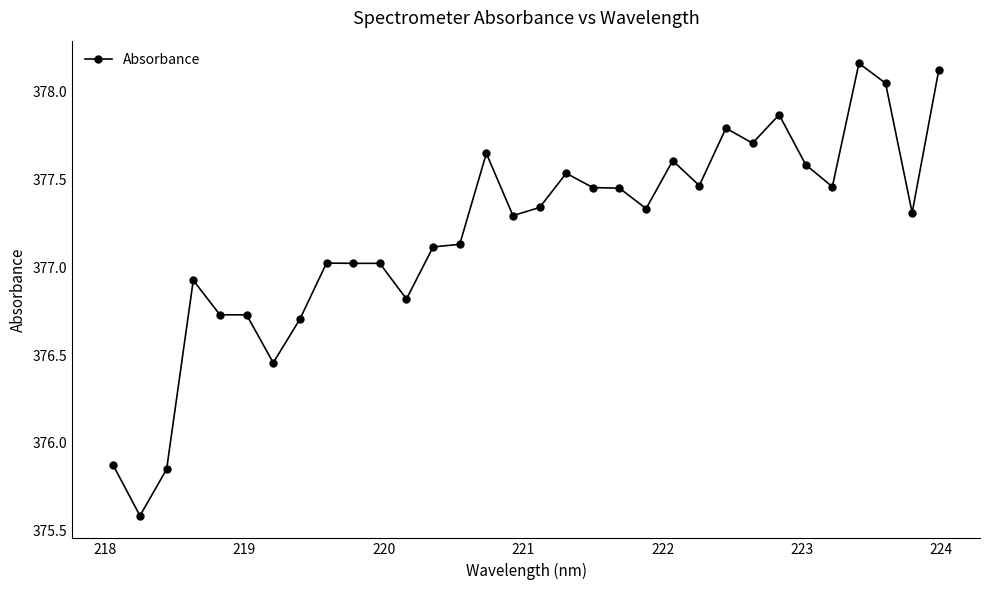

True or false: the data has more than 0 interior local peaks.

True